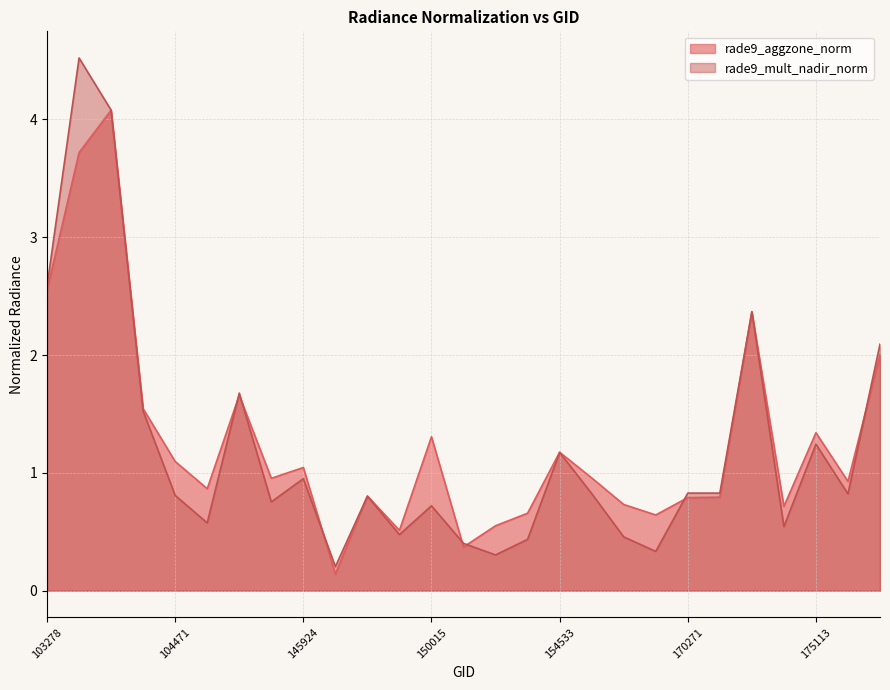

What is the total value across all series at 155473?

1.2